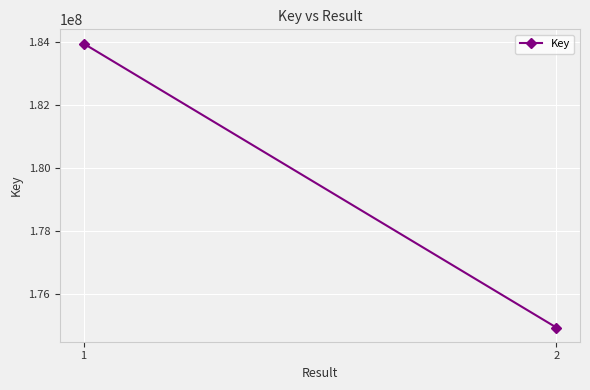

Approximately how many times larger is the value at 2 compared to 1?

1.0